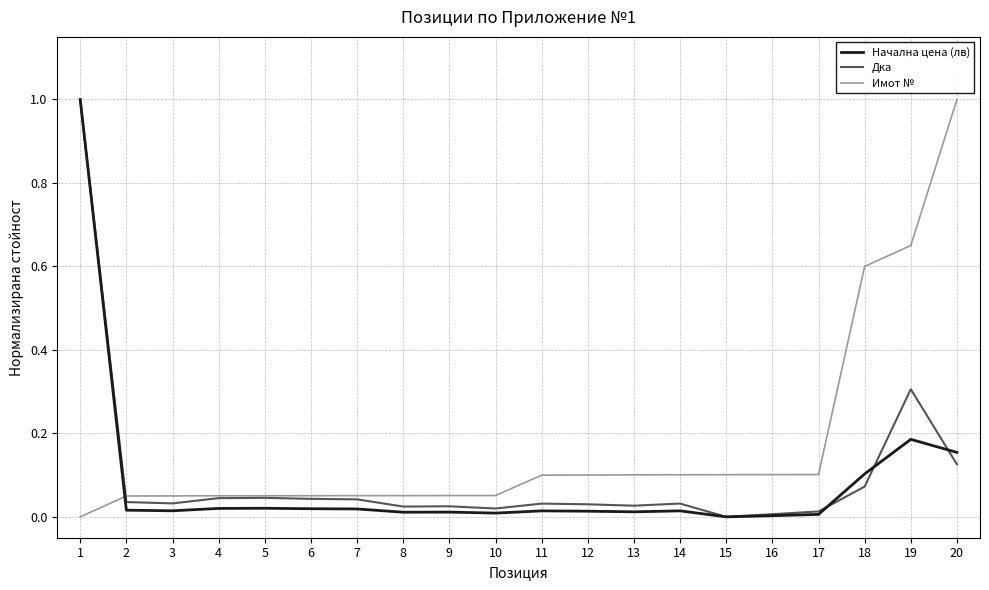

Which series has the largest total across all categories?

Имот №